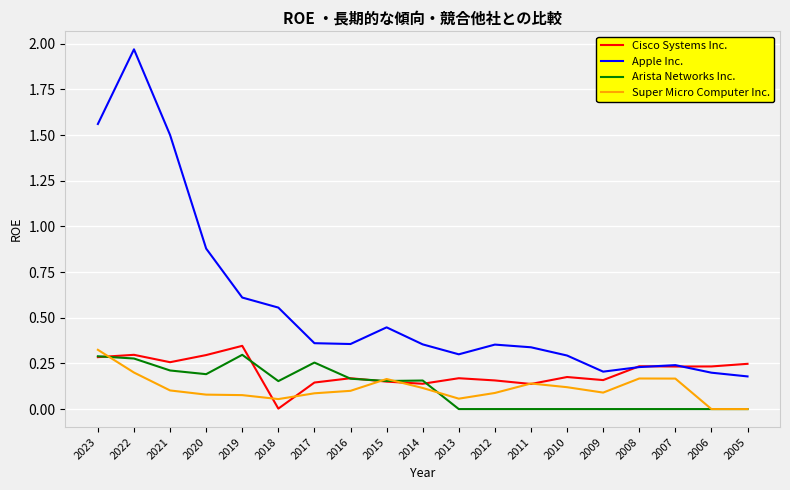

The value of Super Micro Computer Inc. at 2023 is 0.3. True or false?

True